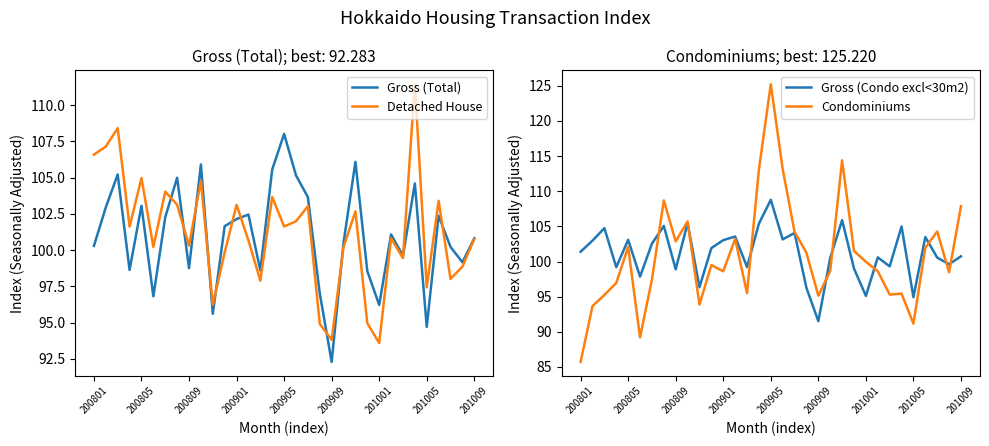

At which label does Detached House first exceed 100?

200801